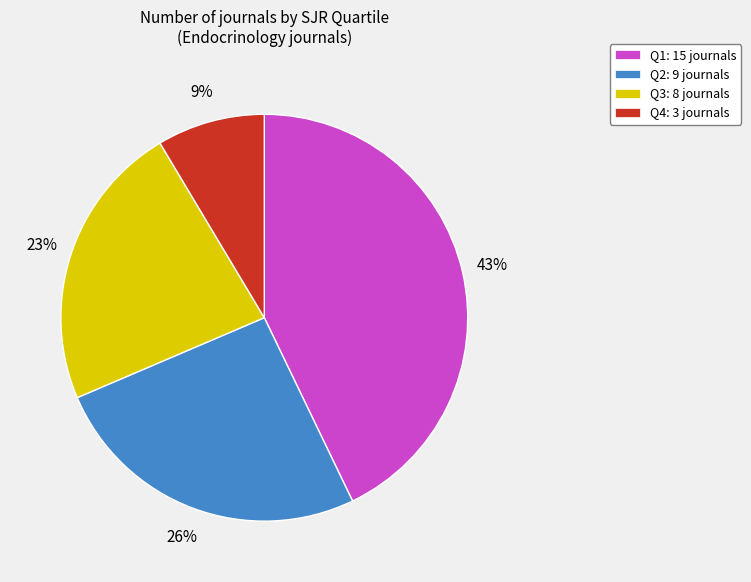

To the nearest percent, what is the difference between the Q4 and Q2 slice percentages?

17%